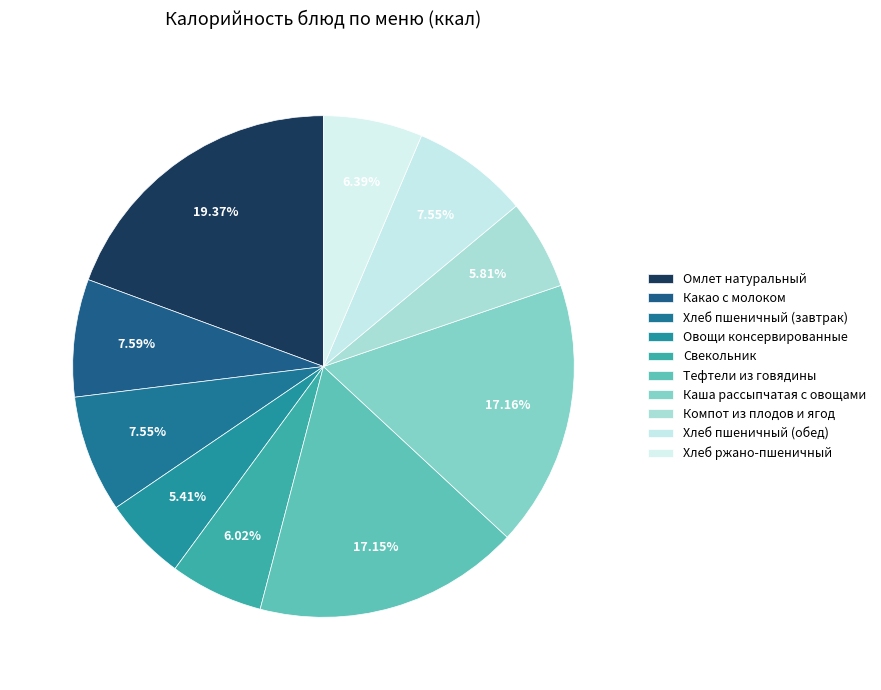

What percentage is NOT represented by Тефтели из говядины?

82.9%